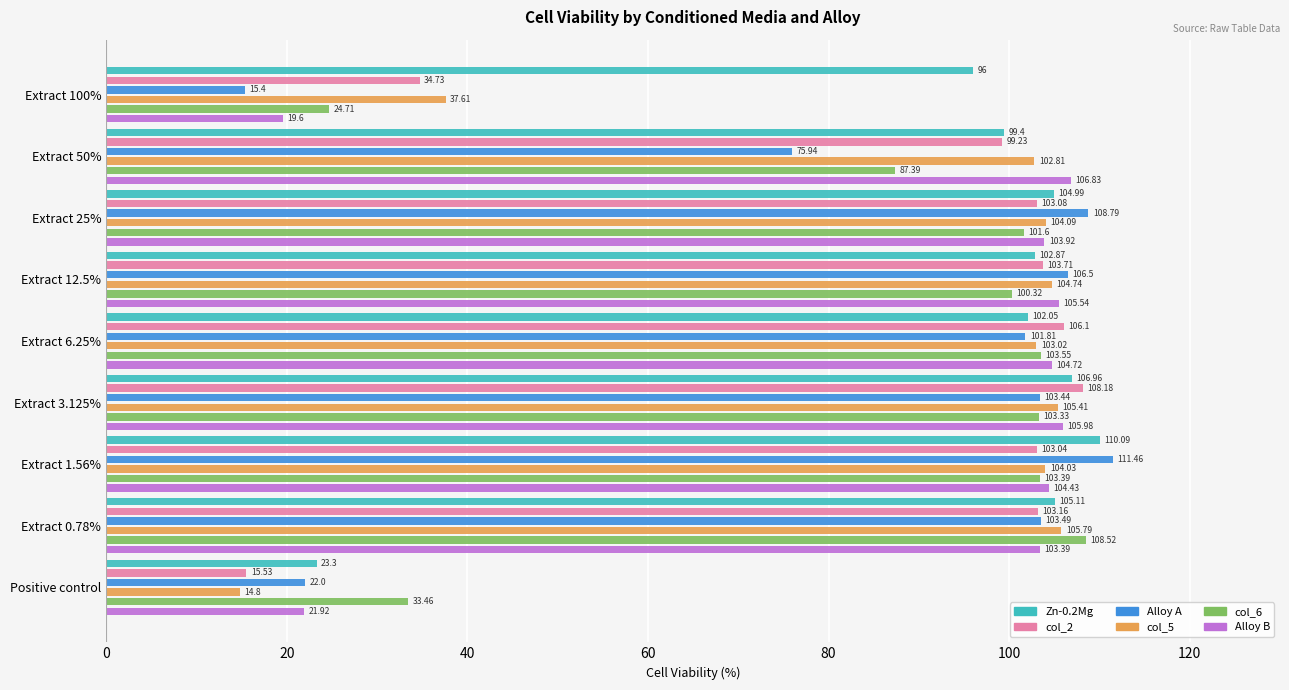

Which series has the largest range (max minus min)?

Alloy A